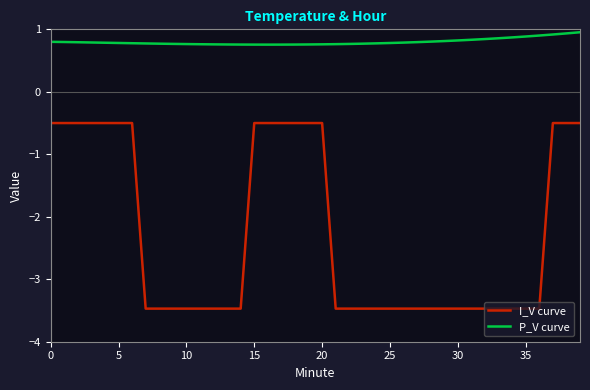

What is the maximum value for I_V curve?

-0.5